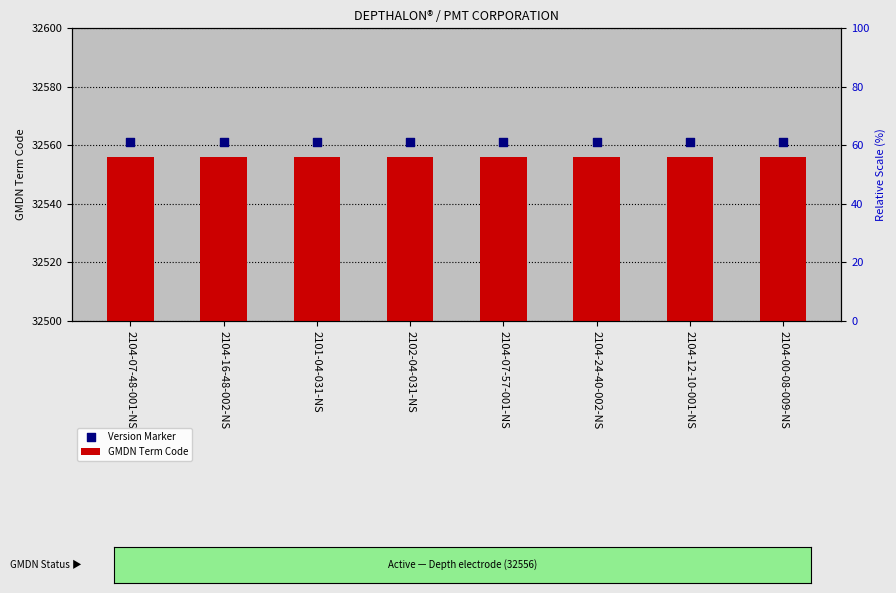

What is the total value across all series at 2102-04-031-NS?

65117